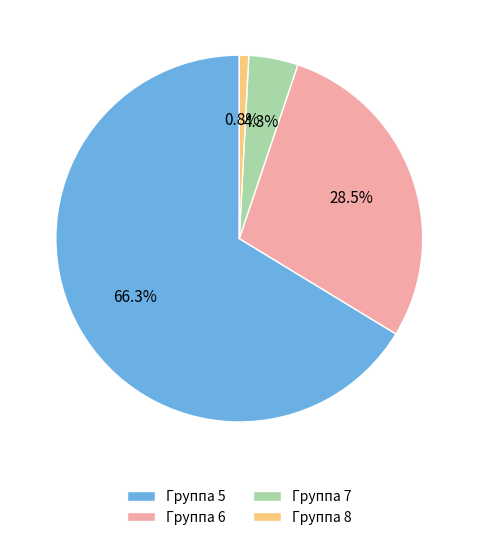

Rank the categories by value from highest to lowest.

Группа 5, Группа 6, Группа 7, Группа 8